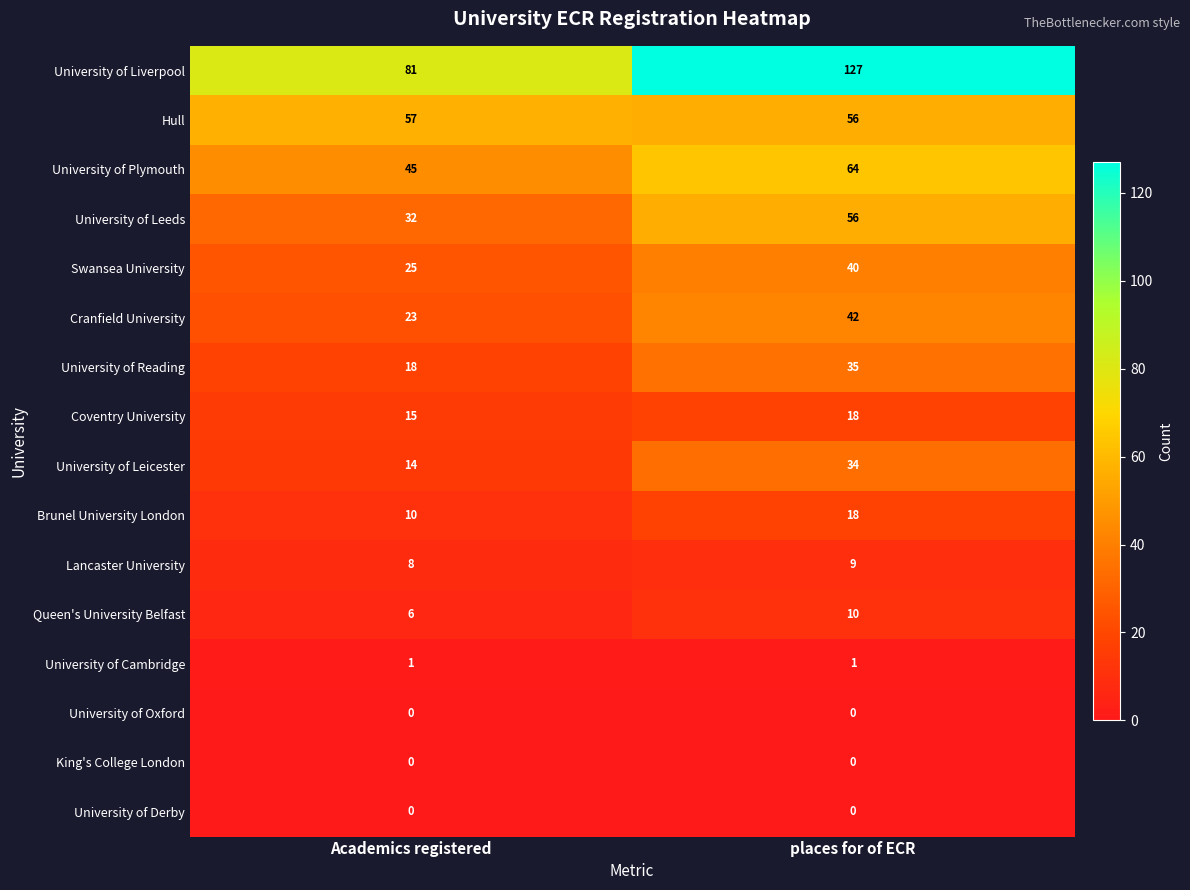

Read the Brunel University London value at places for of ECR.

18